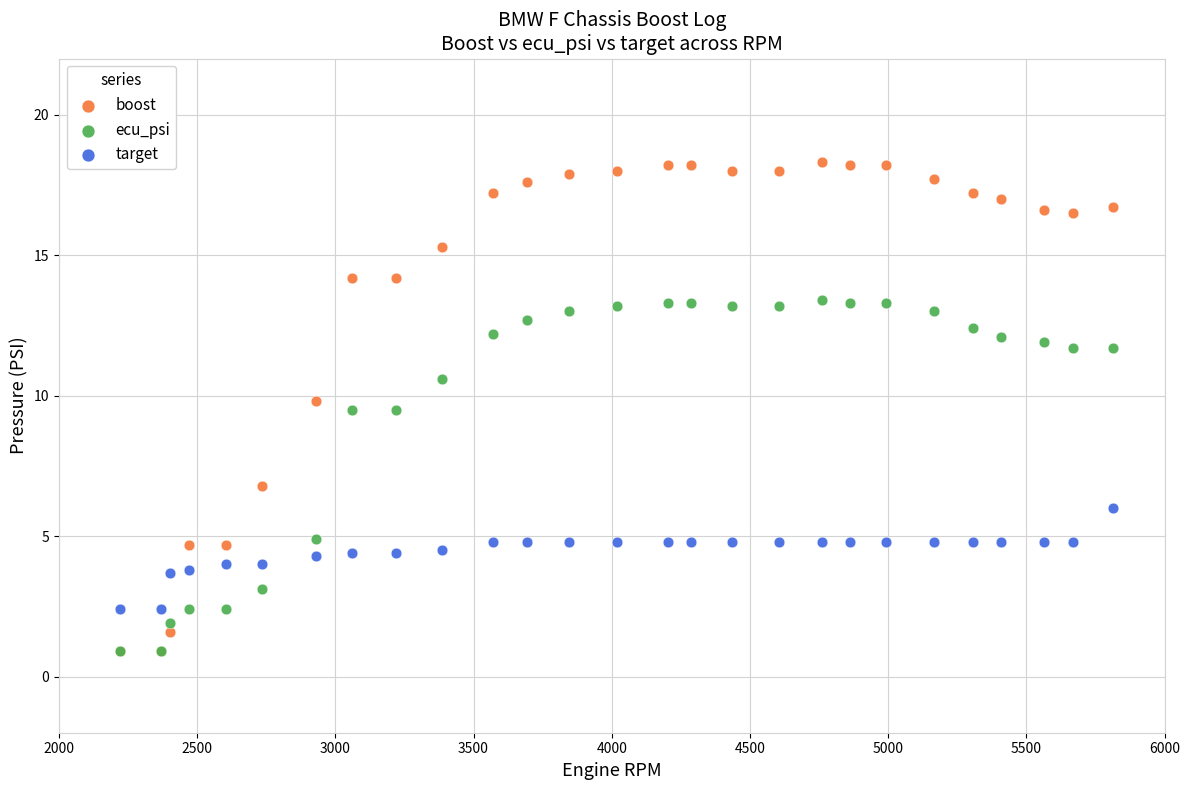

What are all the series names shown in the legend?

boost, ecu_psi, target